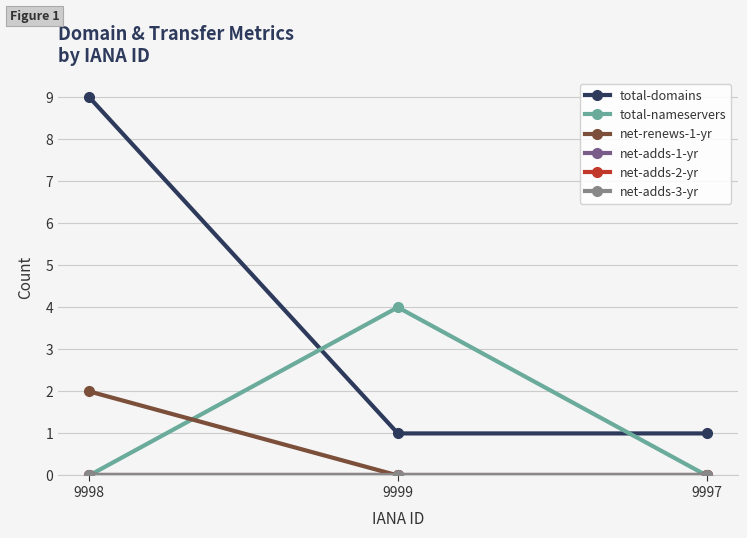

Is this an area chart (filled region under the line)?

No